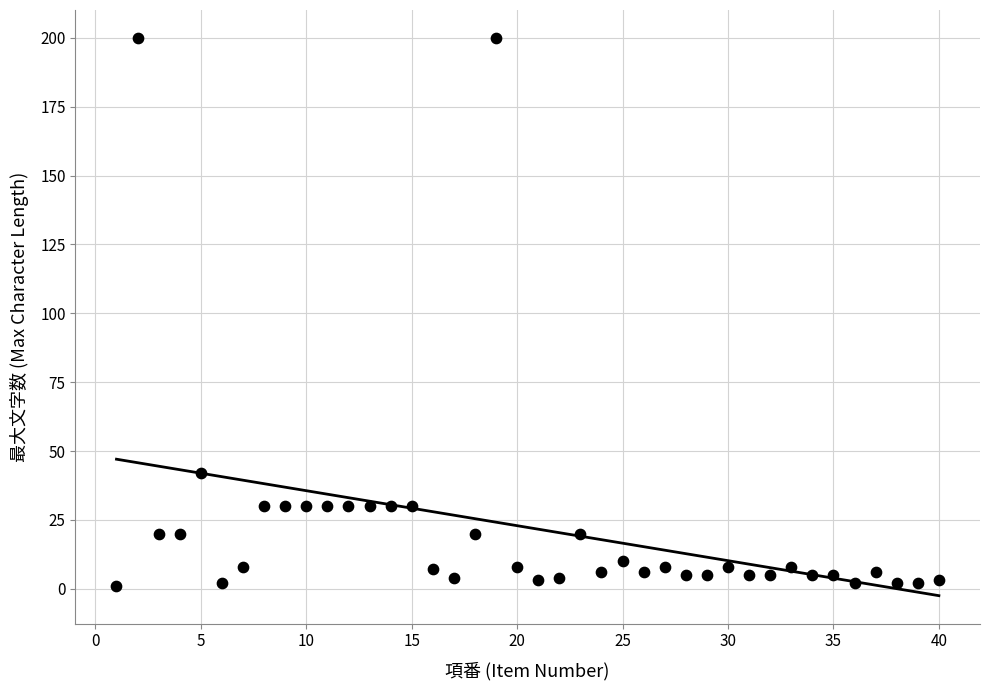

What Y value in the scatter plot is closest to 100?

42